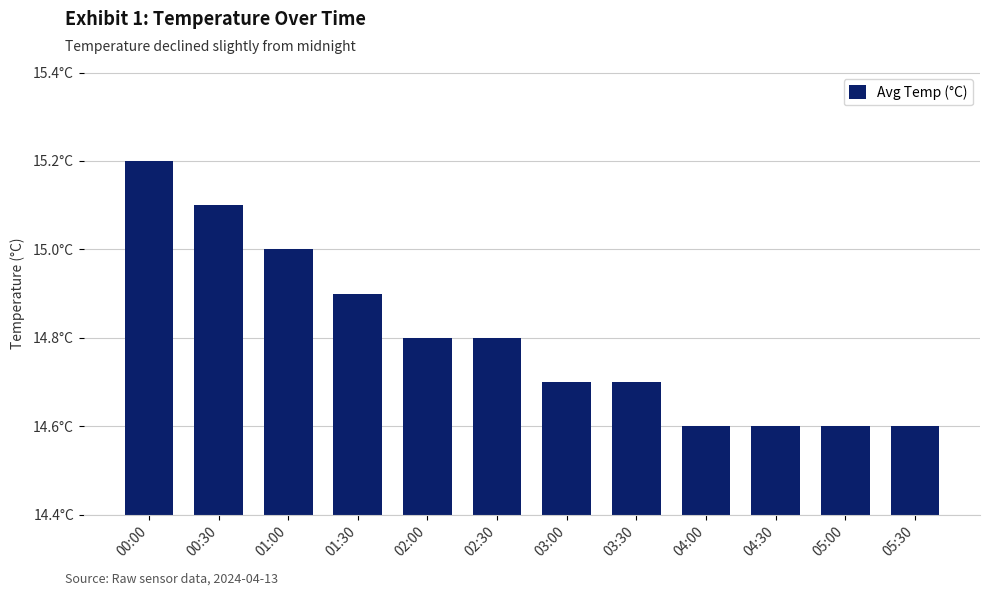

Does the chart contain any negative values?

No